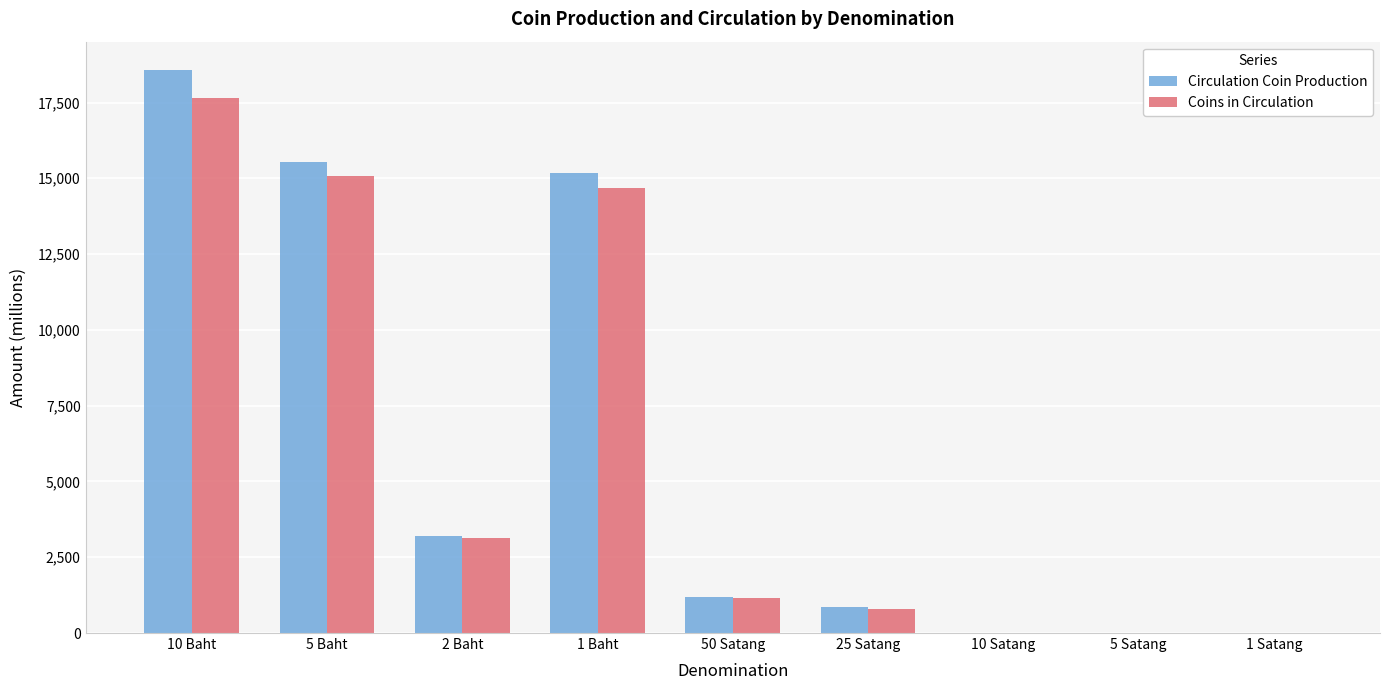

What is the sum of all Circulation Coin Production values?

54533.2